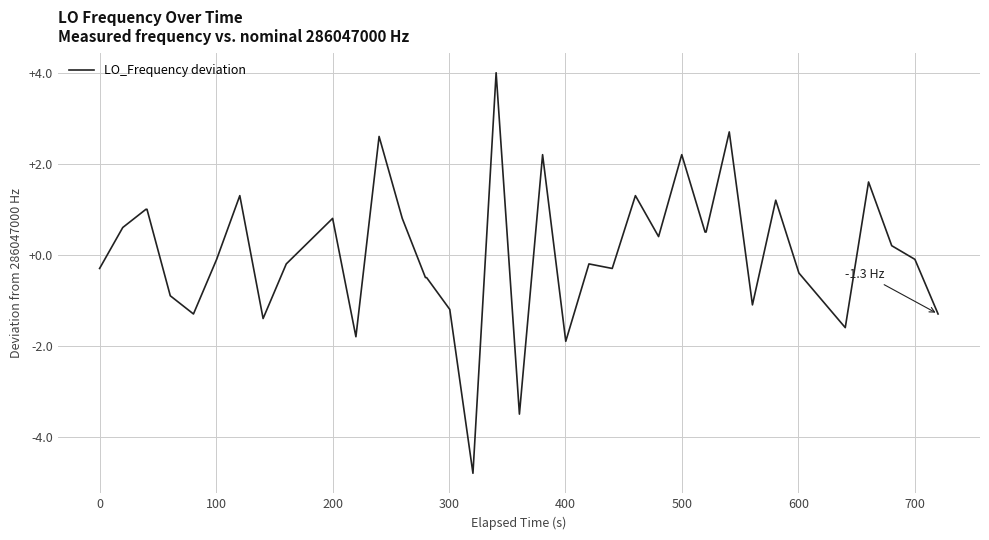

What is the difference between the maximum and minimum values?

8.8